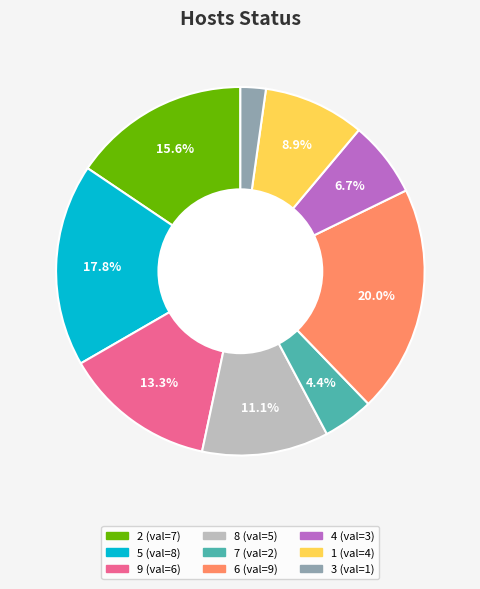

Does 5 represent more than half of the total?

No